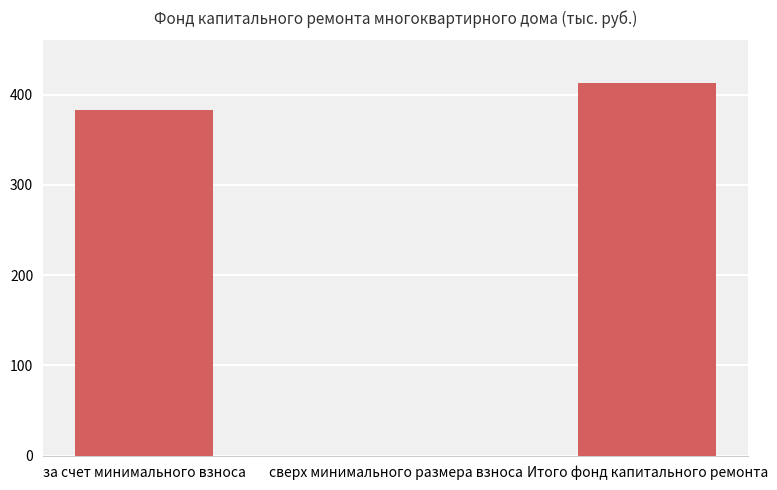

Between Итого фонд капитального ремонта and за счет минимального взноса, which is larger?

Итого фонд капитального ремонта